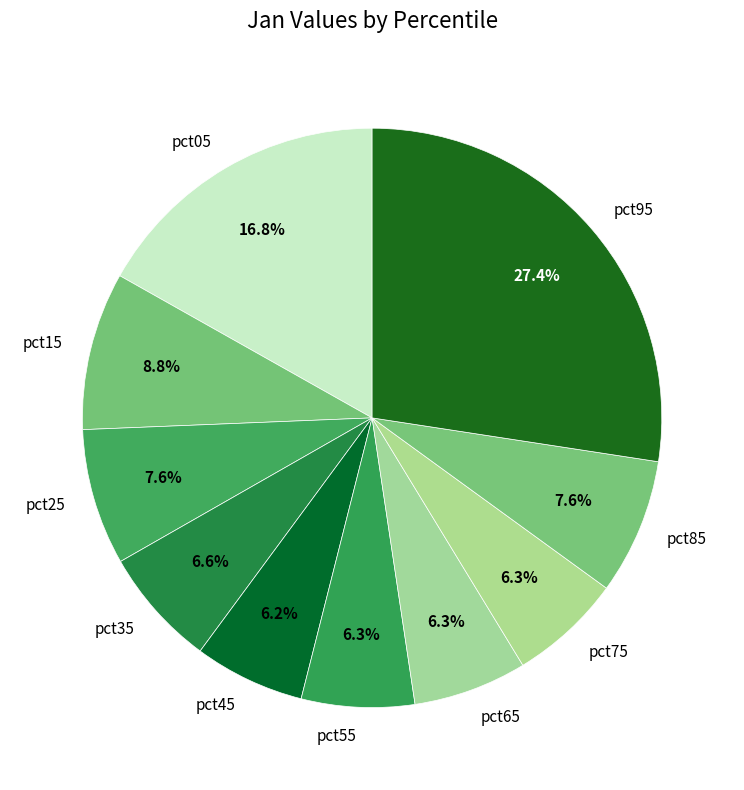

What is the largest slice in the pie chart?

pct95